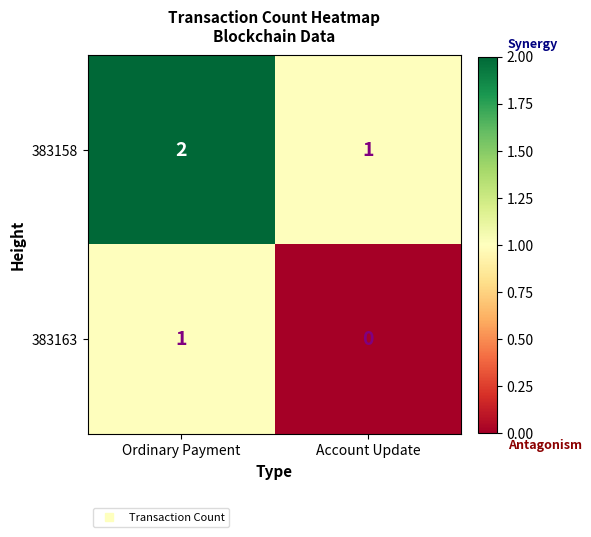

At Ordinary Payment, list the series in order from largest to smallest.

383158, 383163